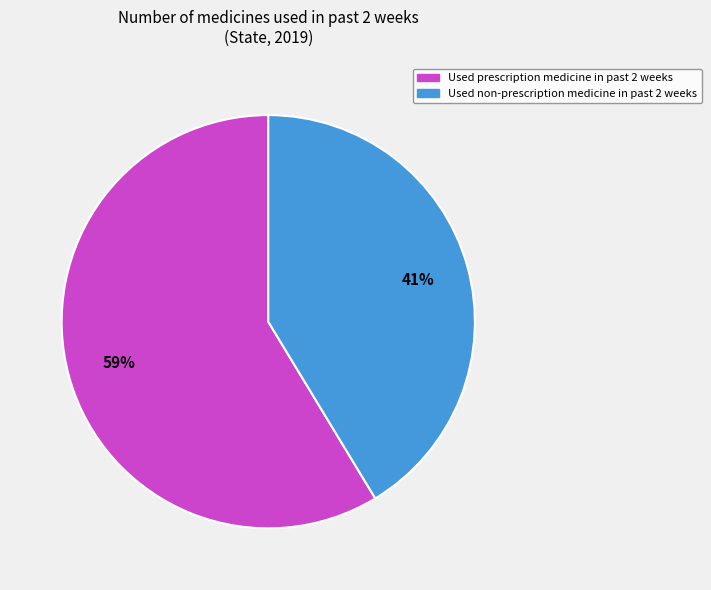

How many slices are in this pie chart?

2